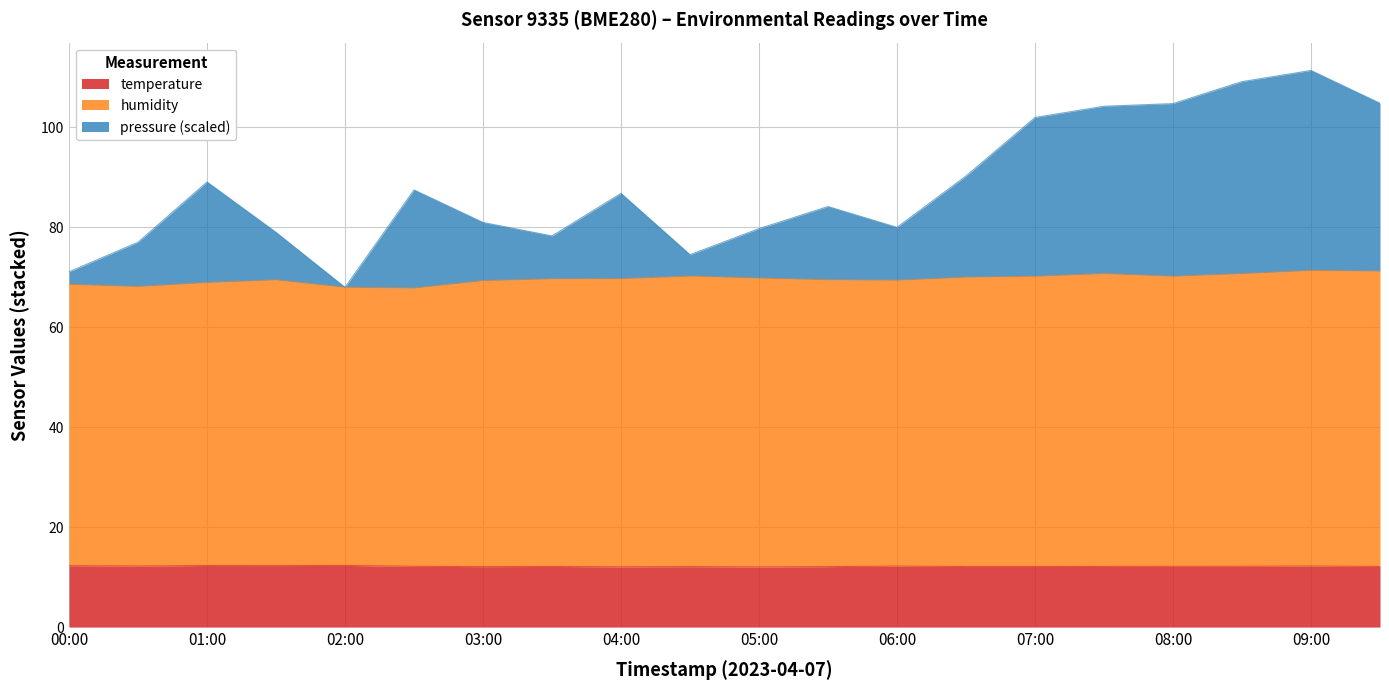

Is it true that humidity equals 103.5 at 02:30?

False